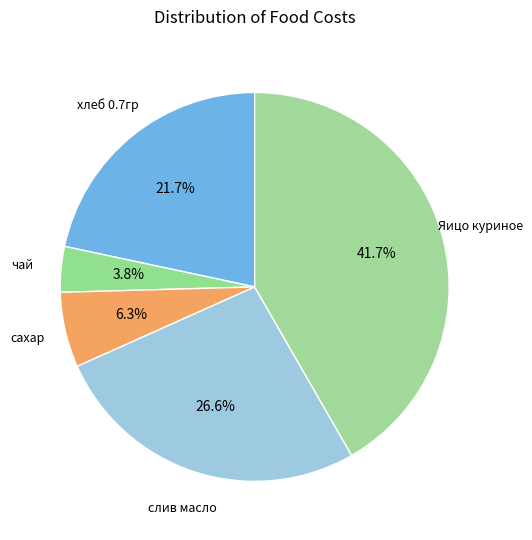

How many segments does this pie chart have?

5